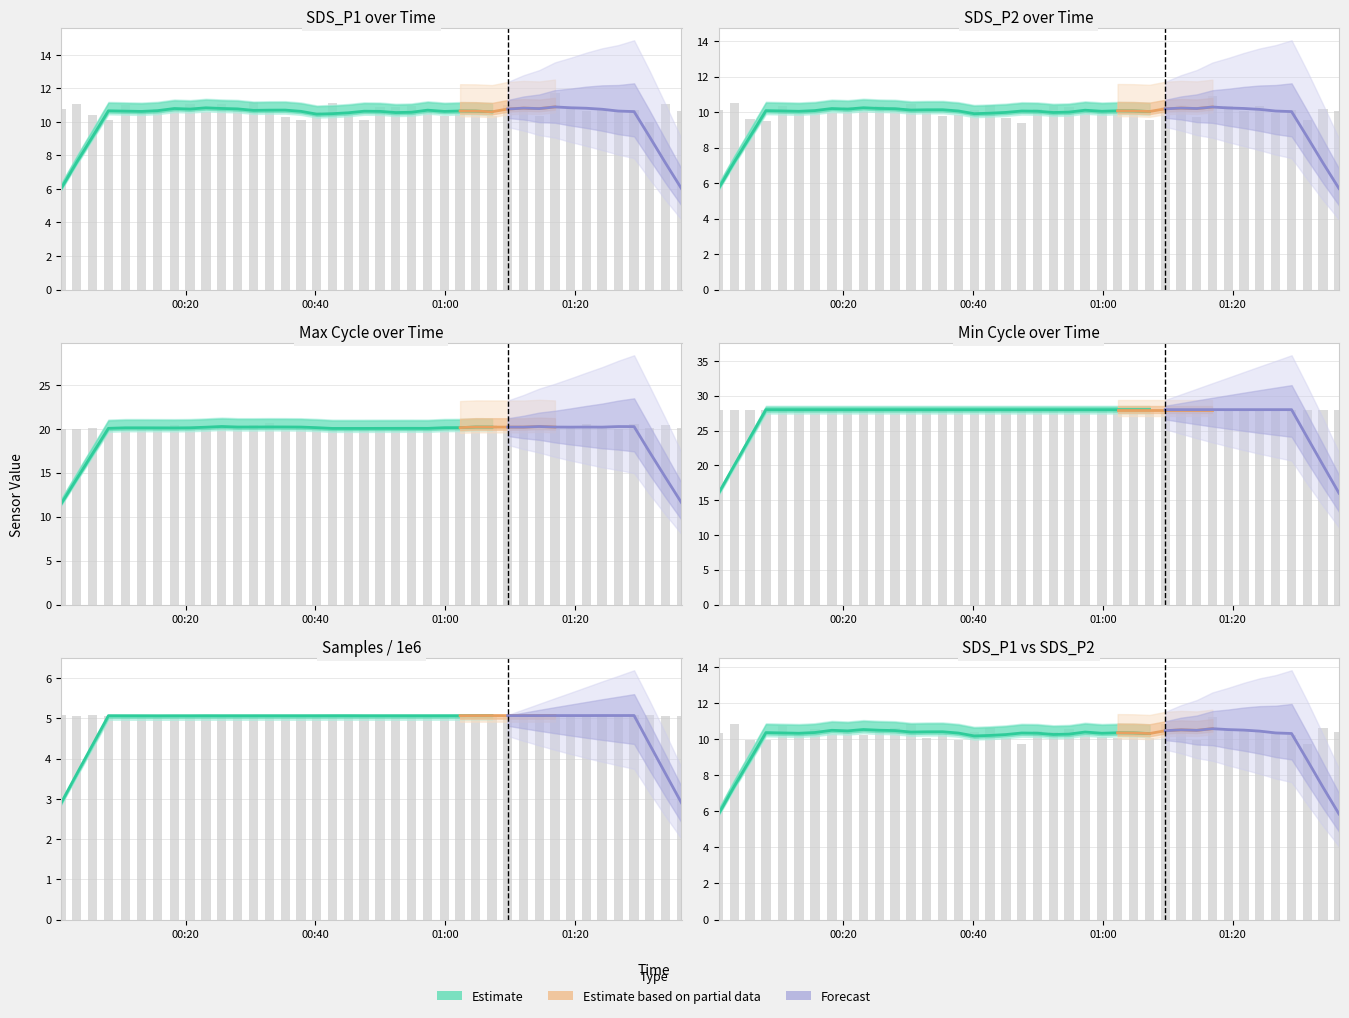

Is it true that SDS_P2 equals 17.0 at 16?

False